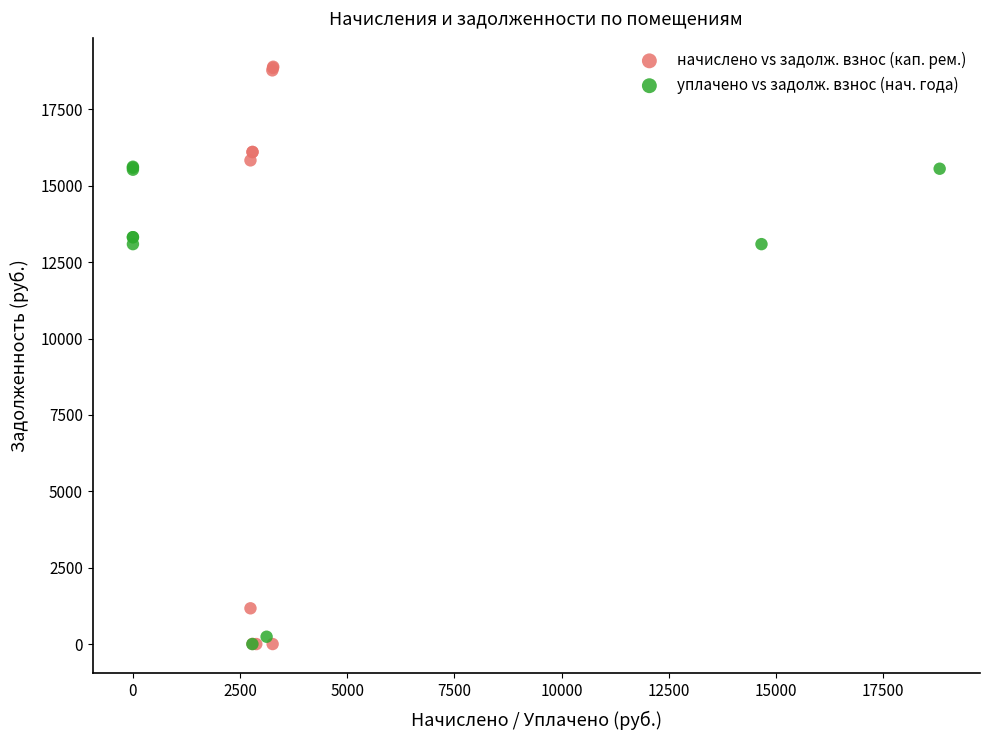

Which series reaches the maximum Y coordinate?

начислено vs задолж. взнос (кап. рем.)